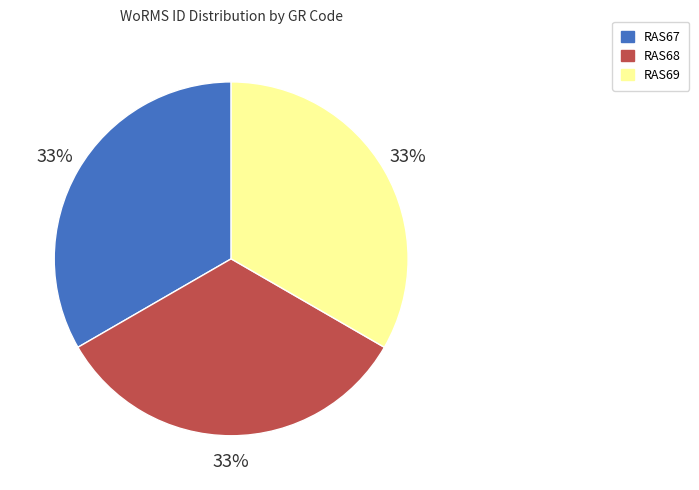

To the nearest percent, what percentage of the pie is RAS69?

33%